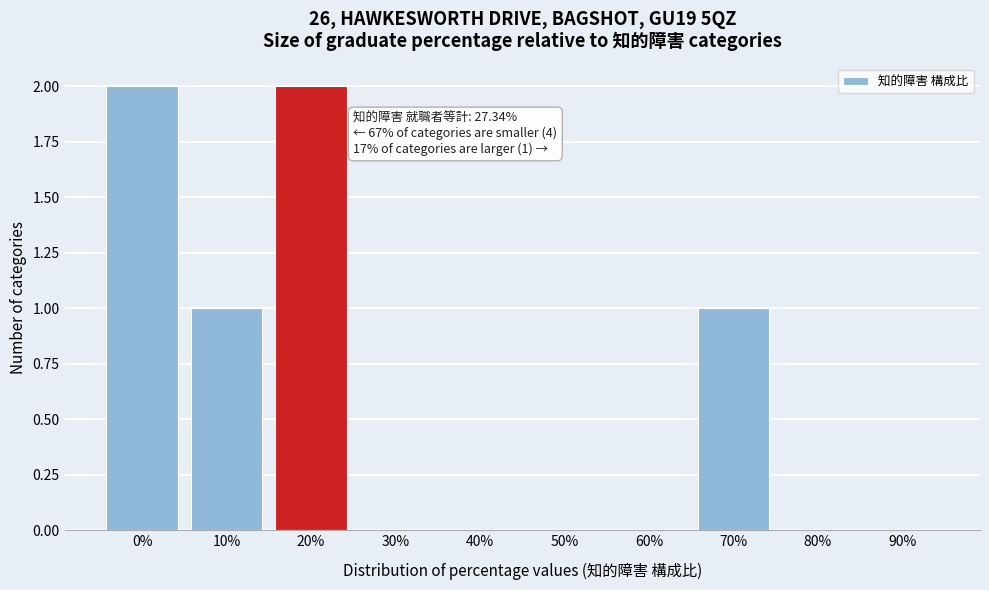

Reading left to right, extract all data points from this chart.

0%=2	10%=1	20%=2	30%=0	40%=0	50%=0	60%=0	70%=1	80%=0	90%=0